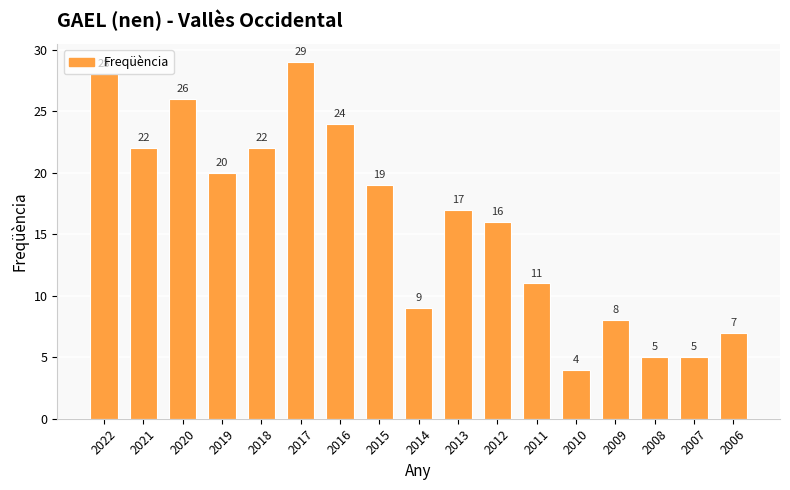

Which label corresponds to the smallest value in the chart?

2010